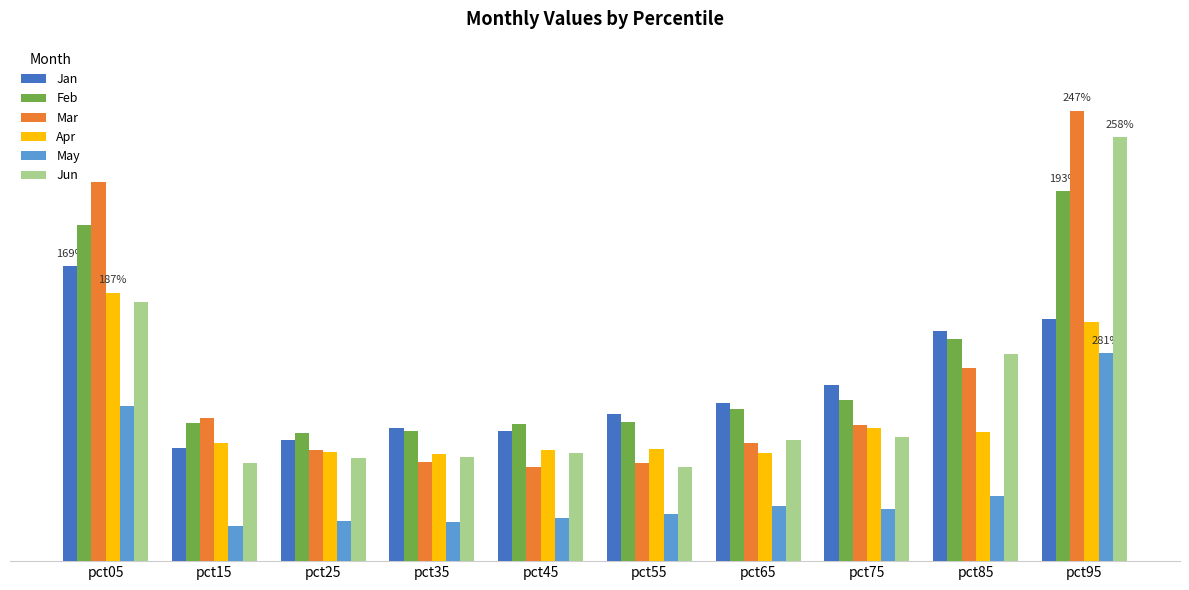

Reading right to left, transcribe all the data shown in this chart.

Jan: pct95=0.7	pct85=0.6	pct75=0.5	pct65=0.4	pct55=0.4	pct45=0.4	pct35=0.4	pct25=0.3	pct15=0.3	pct05=0.8
Feb: pct95=1.0	pct85=0.6	pct75=0.4	pct65=0.4	pct55=0.4	pct45=0.4	pct35=0.4	pct25=0.4	pct15=0.4	pct05=0.9
Mar: pct95=1.3	pct85=0.5	pct75=0.4	pct65=0.3	pct55=0.3	pct45=0.3	pct35=0.3	pct25=0.3	pct15=0.4	pct05=1.1
Apr: pct95=0.7	pct85=0.4	pct75=0.4	pct65=0.3	pct55=0.3	pct45=0.3	pct35=0.3	pct25=0.3	pct15=0.3	pct05=0.7
May: pct95=0.6	pct85=0.2	pct75=0.1	pct65=0.2	pct55=0.1	pct45=0.1	pct35=0.1	pct25=0.1	pct15=0.1	pct05=0.4
Jun: pct95=1.2	pct85=0.6	pct75=0.3	pct65=0.3	pct55=0.3	pct45=0.3	pct35=0.3	pct25=0.3	pct15=0.3	pct05=0.7